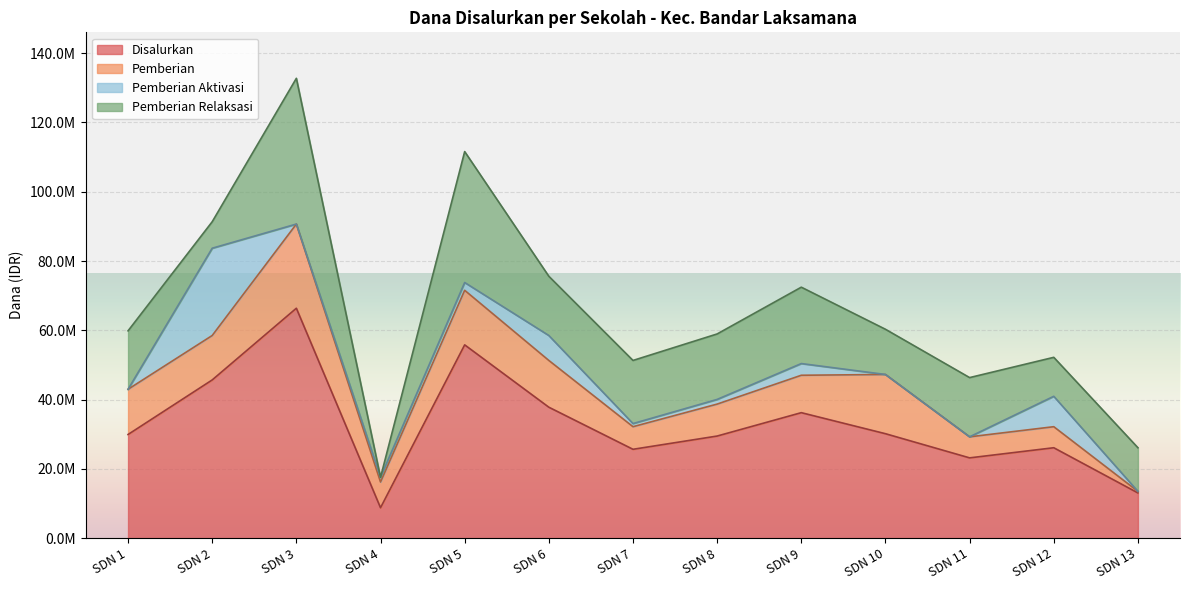

What is the maximum value shown in the chart?

66375000